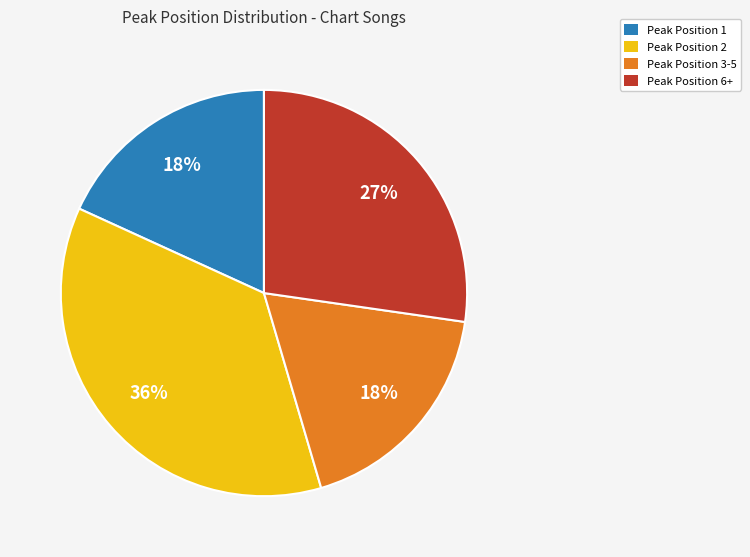

Is there any slice that represents more than half of the pie?

No